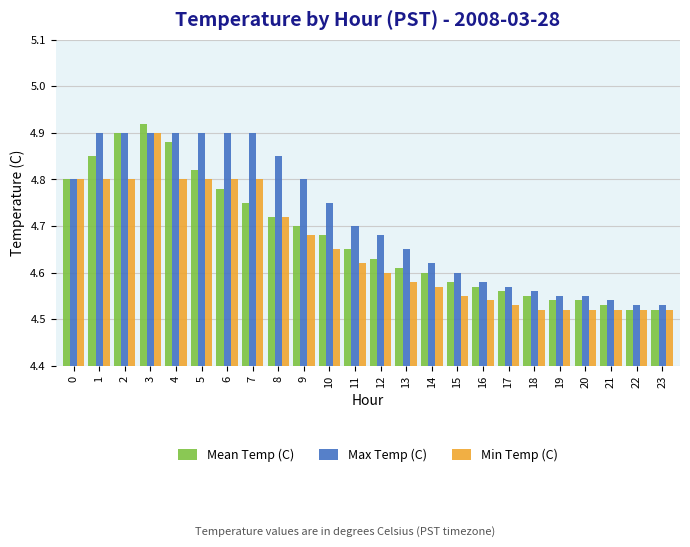

True or false: Mean Temp (C) has a value of 6.6 at 7.

False